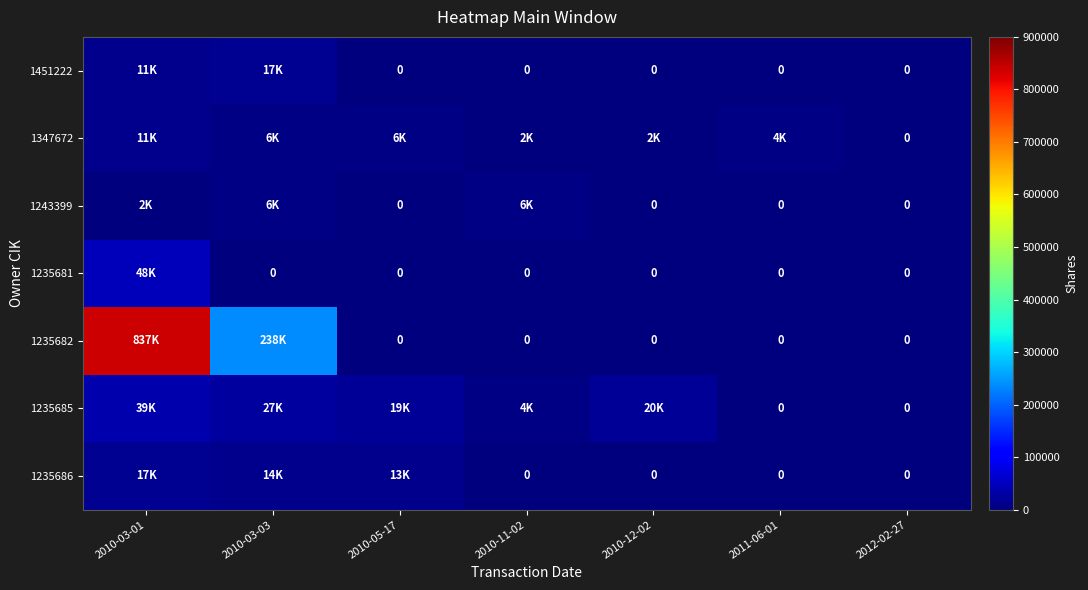

Rank the series by their maximum value, from highest to lowest.

1235682, 1235681, 1235685, 1235686, 1451222, 1347672, 1243399